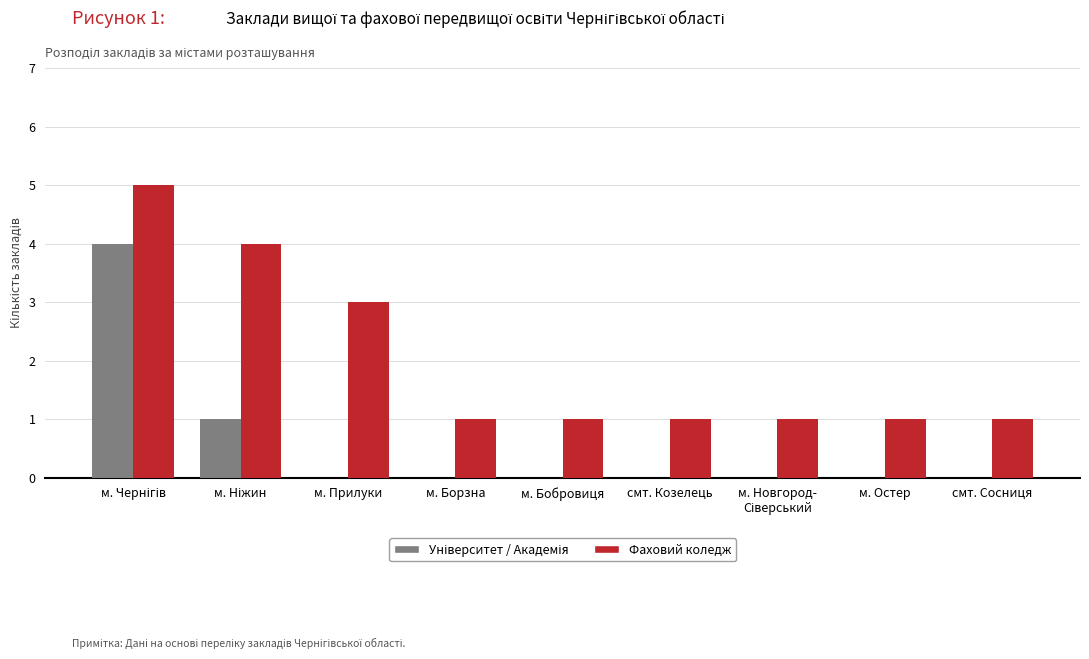

Which series has the largest total across all categories?

Фаховий коледж